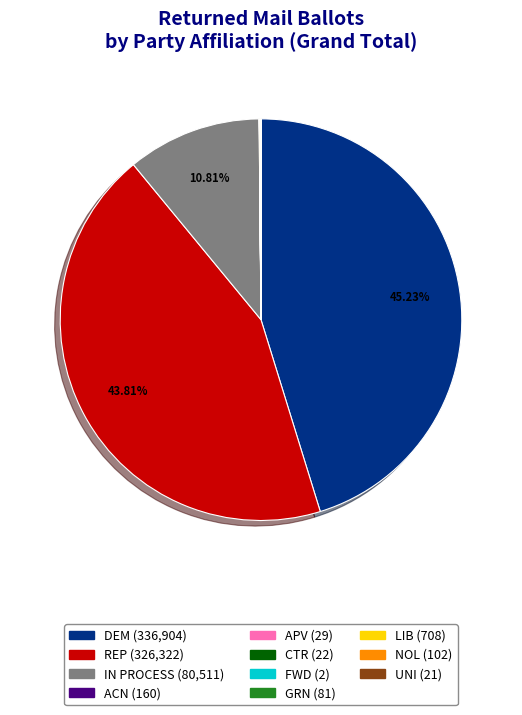

Is there a majority slice in this chart?

No